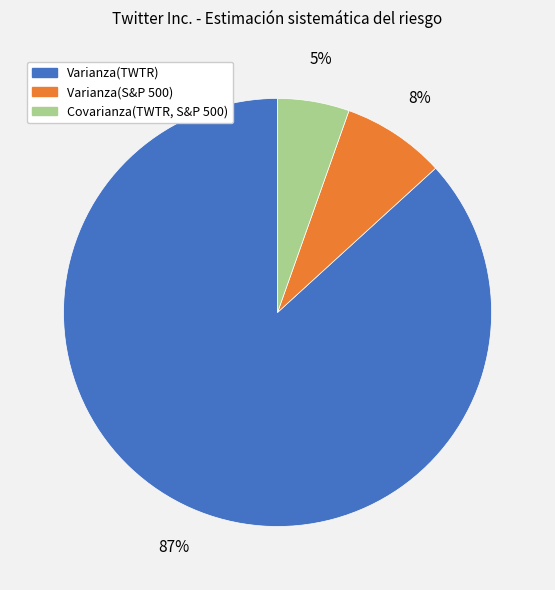

Does any single category account for the majority?

Yes